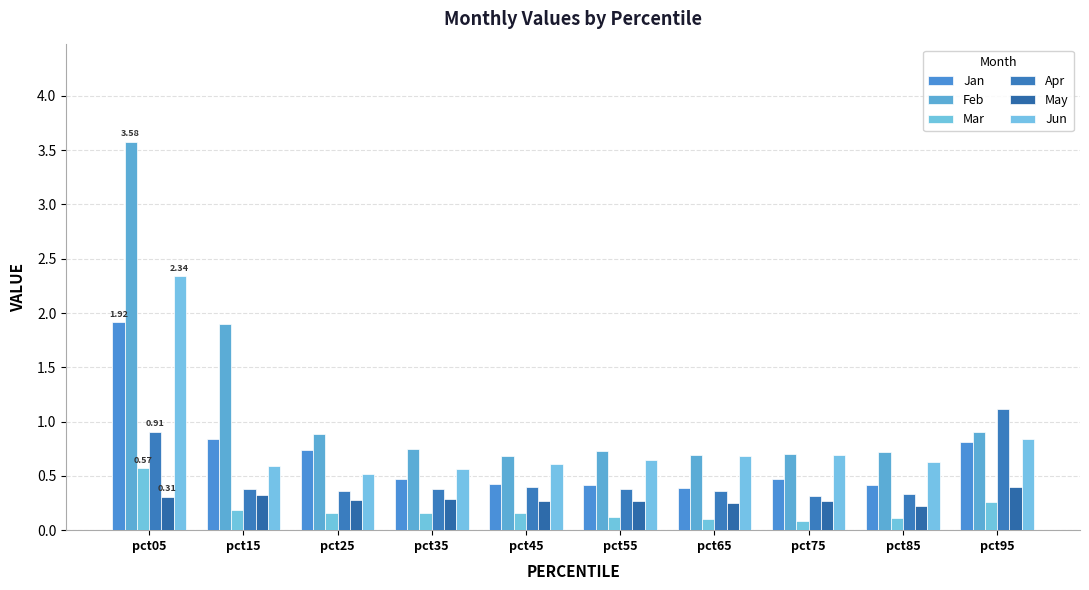

Reading right to left, transcribe all the data shown in this chart.

Jan: pct95=0.8	pct85=0.4	pct75=0.5	pct65=0.4	pct55=0.4	pct45=0.4	pct35=0.5	pct25=0.7	pct15=0.8	pct05=1.9
Feb: pct95=0.9	pct85=0.7	pct75=0.7	pct65=0.7	pct55=0.7	pct45=0.7	pct35=0.7	pct25=0.9	pct15=1.9	pct05=3.6
Mar: pct95=0.3	pct85=0.1	pct75=0.1	pct65=0.1	pct55=0.1	pct45=0.2	pct35=0.2	pct25=0.2	pct15=0.2	pct05=0.6
Apr: pct95=1.1	pct85=0.3	pct75=0.3	pct65=0.4	pct55=0.4	pct45=0.4	pct35=0.4	pct25=0.4	pct15=0.4	pct05=0.9
May: pct95=0.4	pct85=0.2	pct75=0.3	pct65=0.2	pct55=0.3	pct45=0.3	pct35=0.3	pct25=0.3	pct15=0.3	pct05=0.3
Jun: pct95=0.8	pct85=0.6	pct75=0.7	pct65=0.7	pct55=0.6	pct45=0.6	pct35=0.6	pct25=0.5	pct15=0.6	pct05=2.3